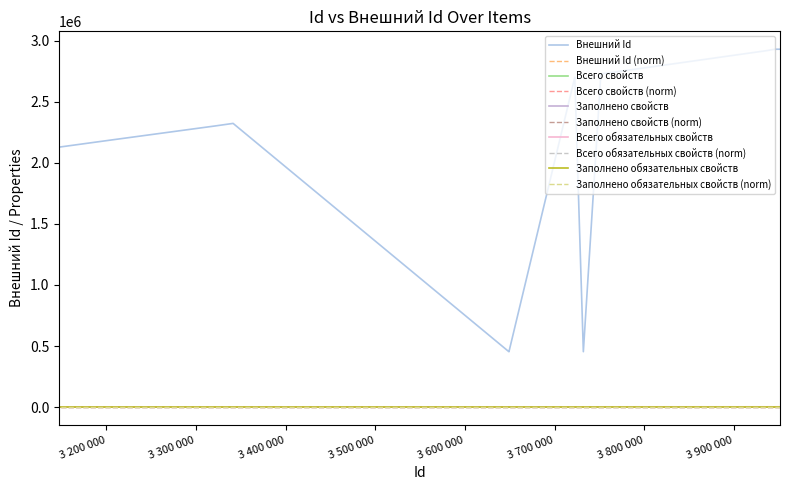

True or false: Внешний Id and Заполнено свойств intersect in this chart.

False